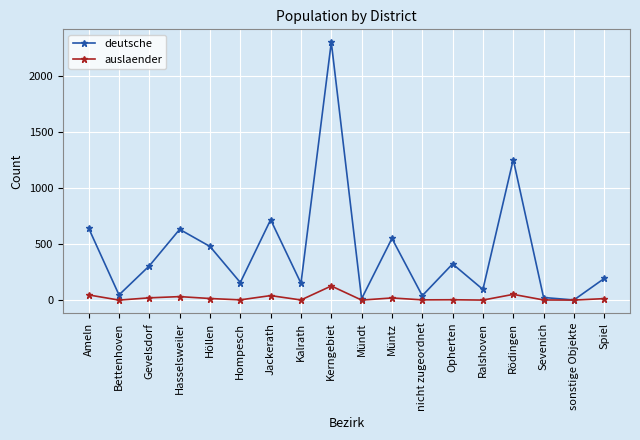

What is the greatest value displayed?

2304